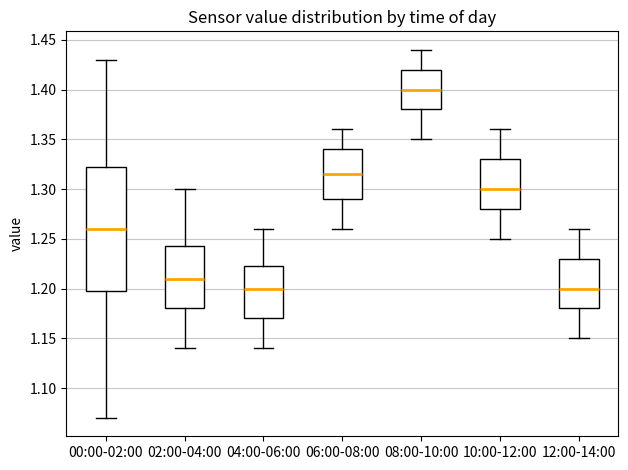

Comparing the boxes themselves (not the whiskers), which one is the tallest?

00:00-02:00